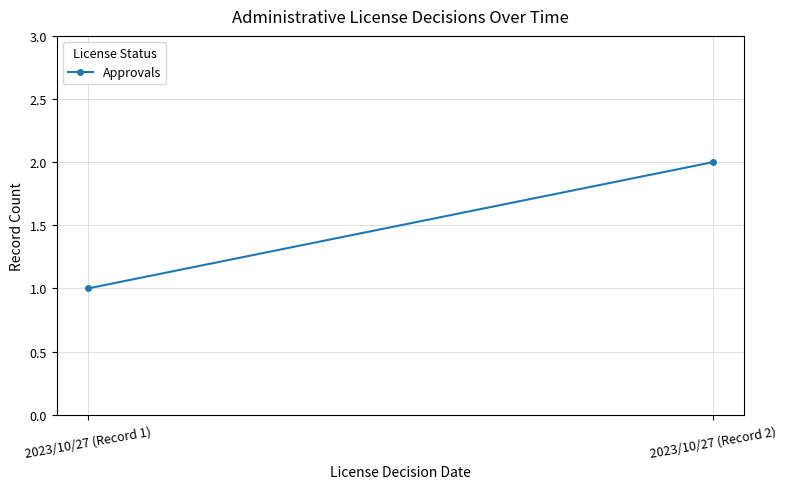

Reading left to right, what are all the values shown in this chart?

1	2